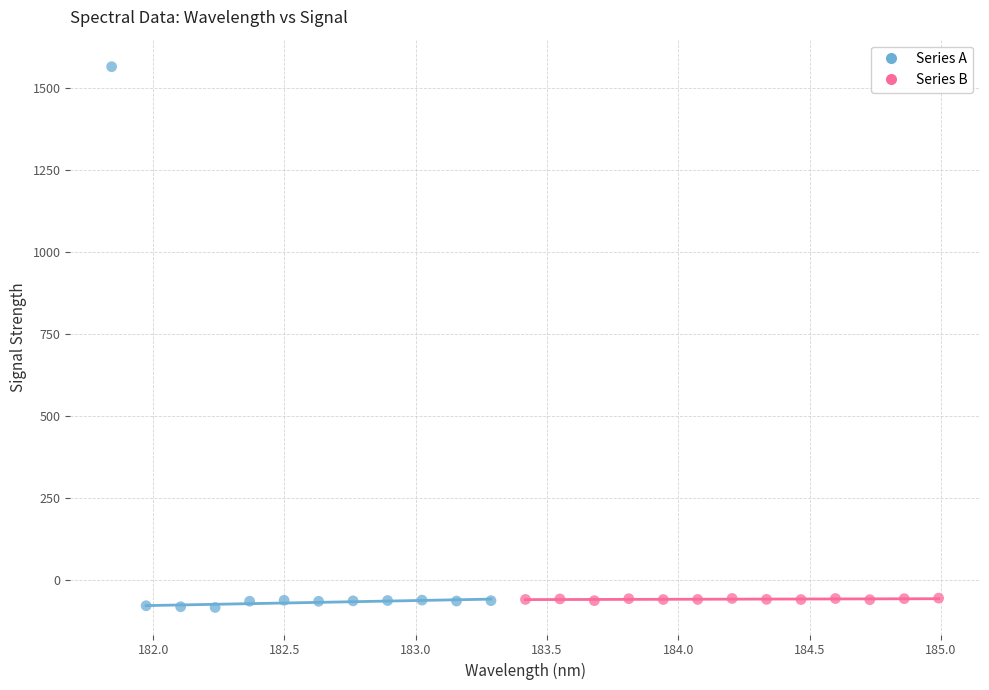

Which series has the widest spread of Y values?

Series A